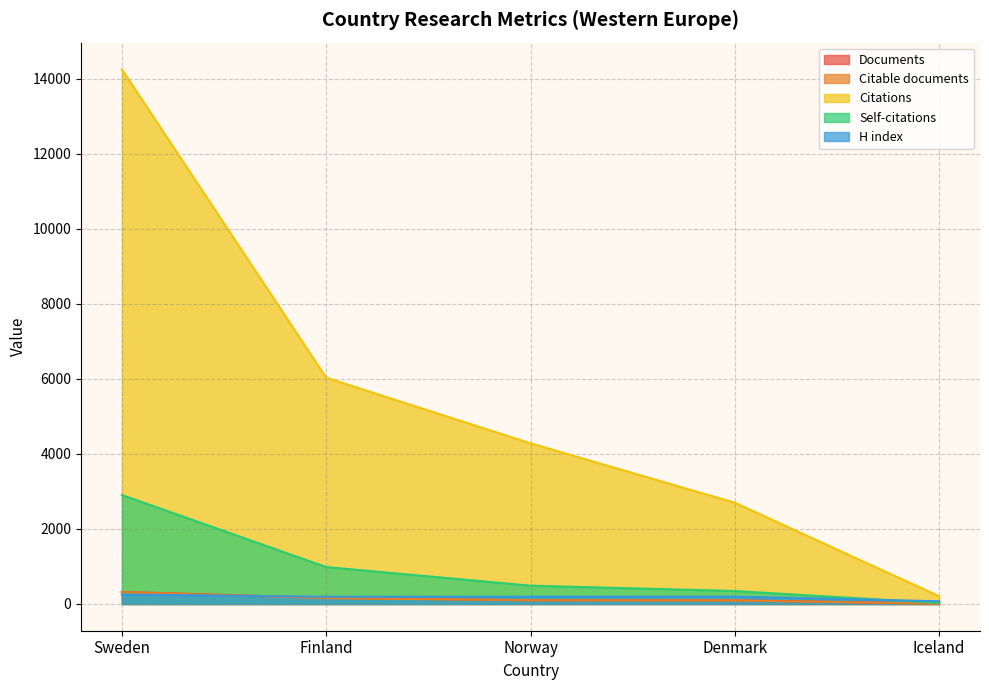

What is the spread (max minus min) of values at Finland?

5878